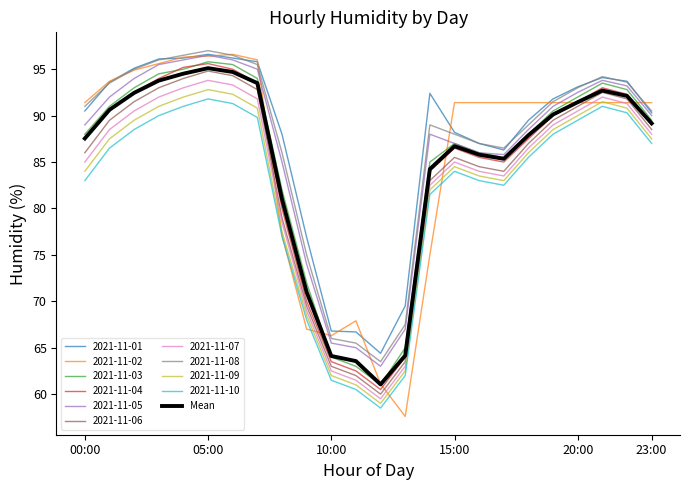

What is the lowest value of the 2021-11-09 series?

59.0